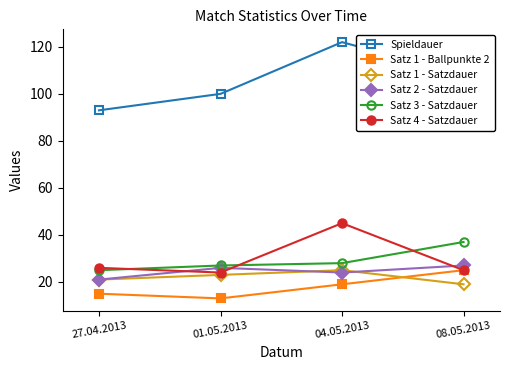

Is the value of Spieldauer at 04.05.2013 greater than the value of Satz 1 - Satzdauer at 04.05.2013?

Yes